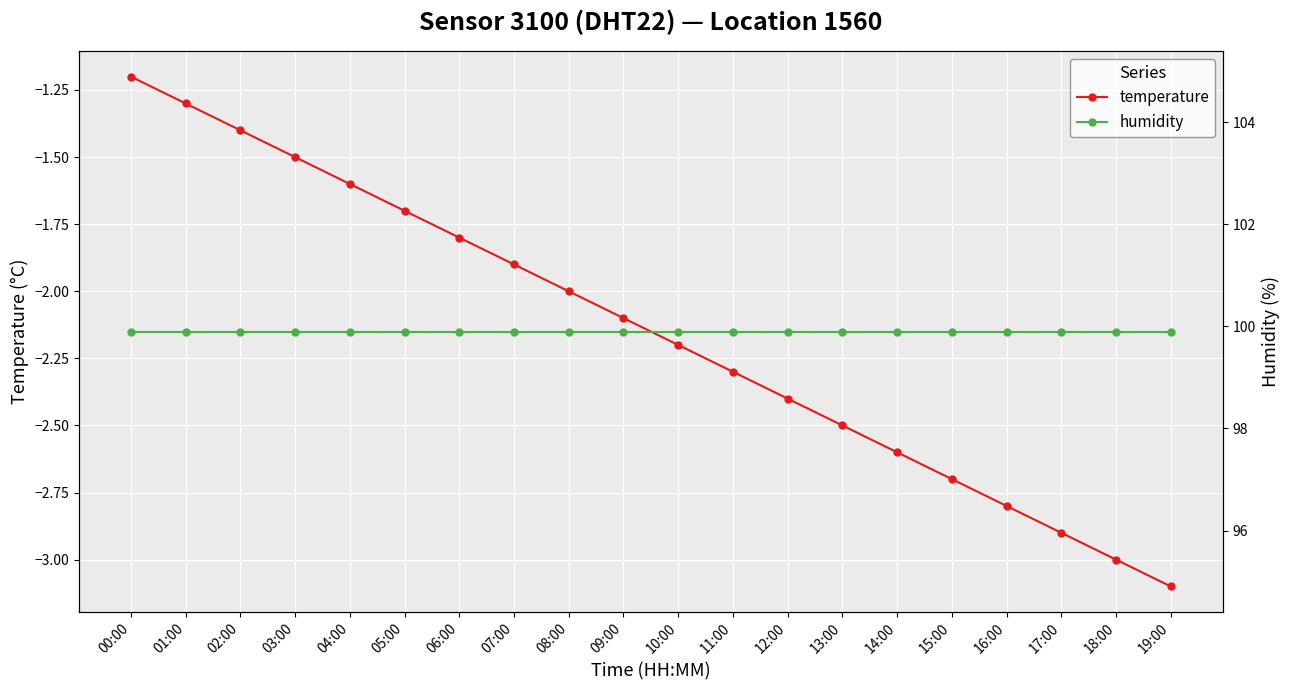

True or false: temperature and humidity intersect in this chart.

False